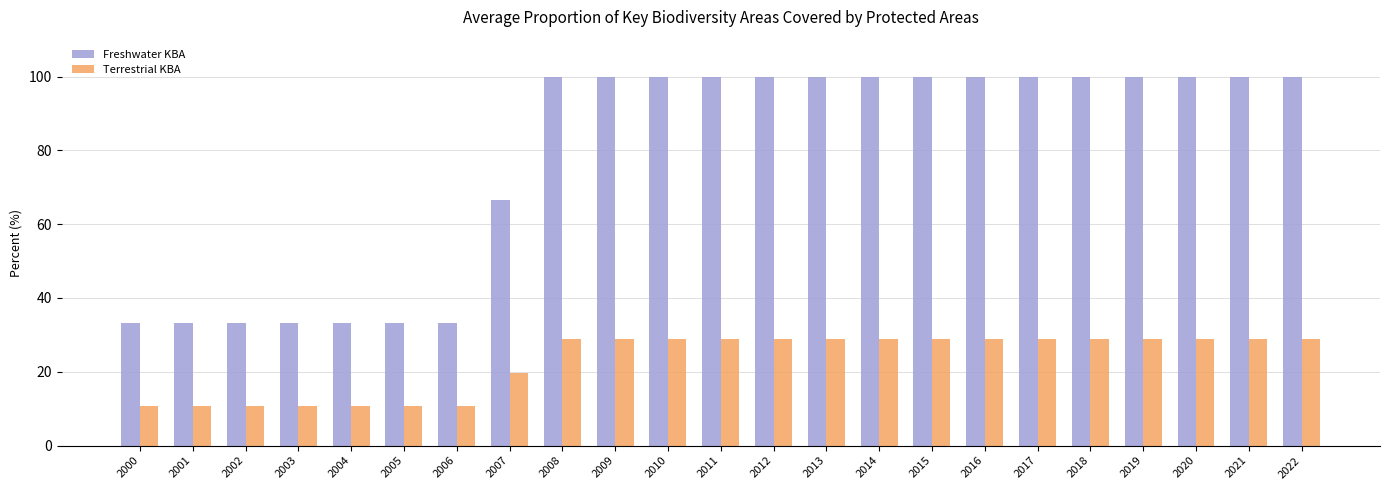

How many groups of bars are there?

23